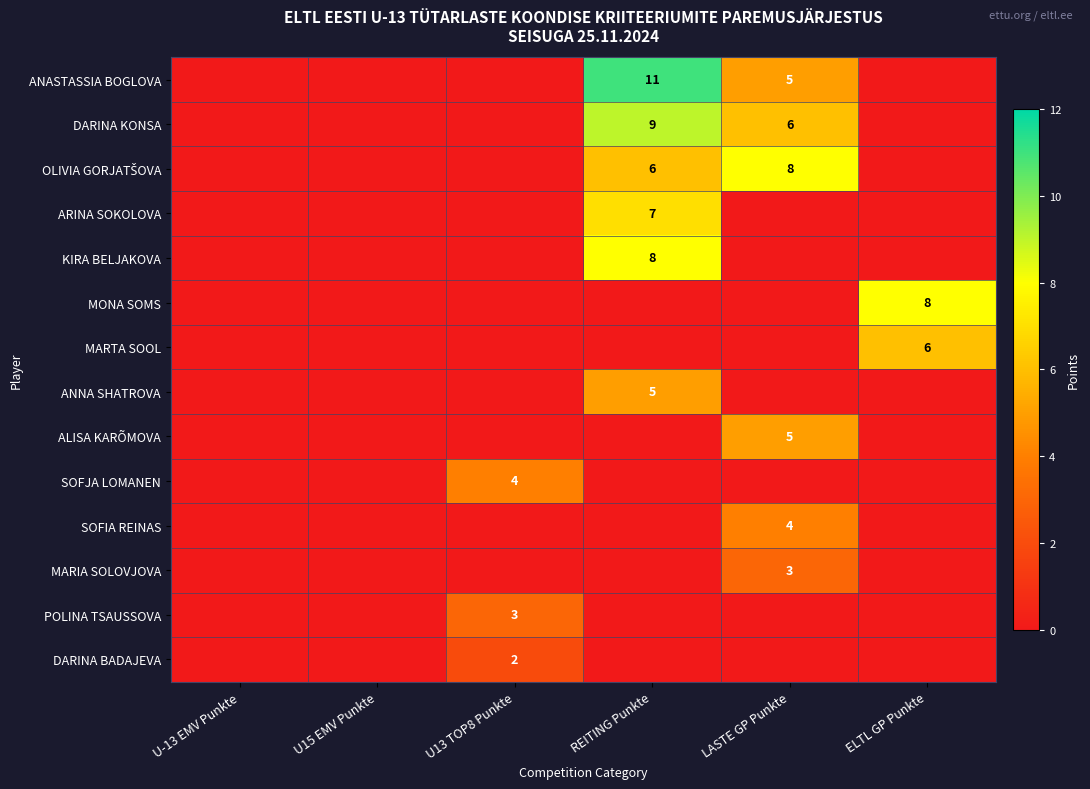

How many distinct data groups are displayed?

14